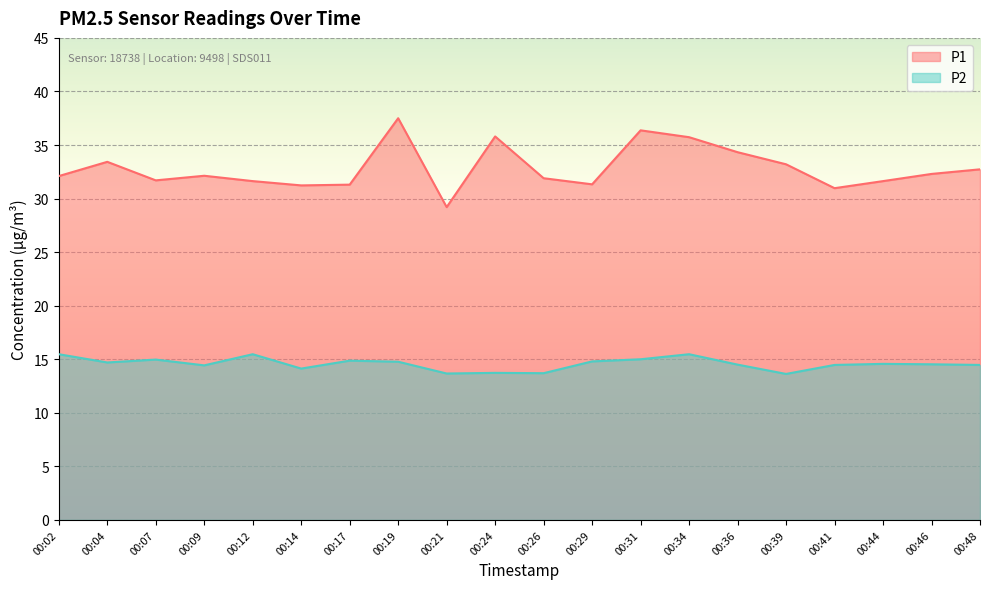

True or false: P1 and P2 intersect in this chart.

False